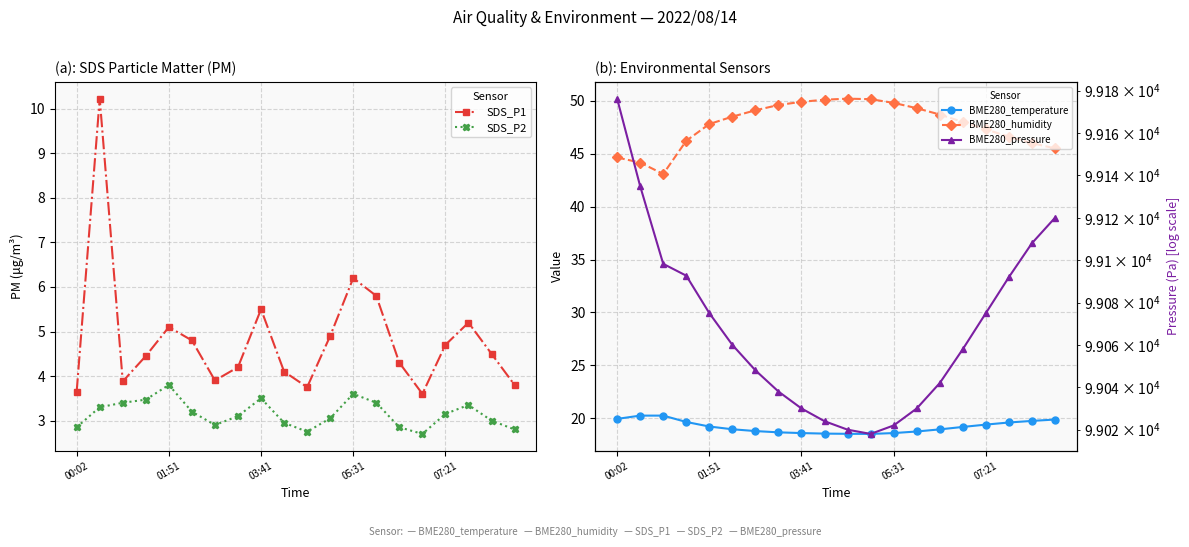

How many data points in BME280_humidity are less than 48?

9